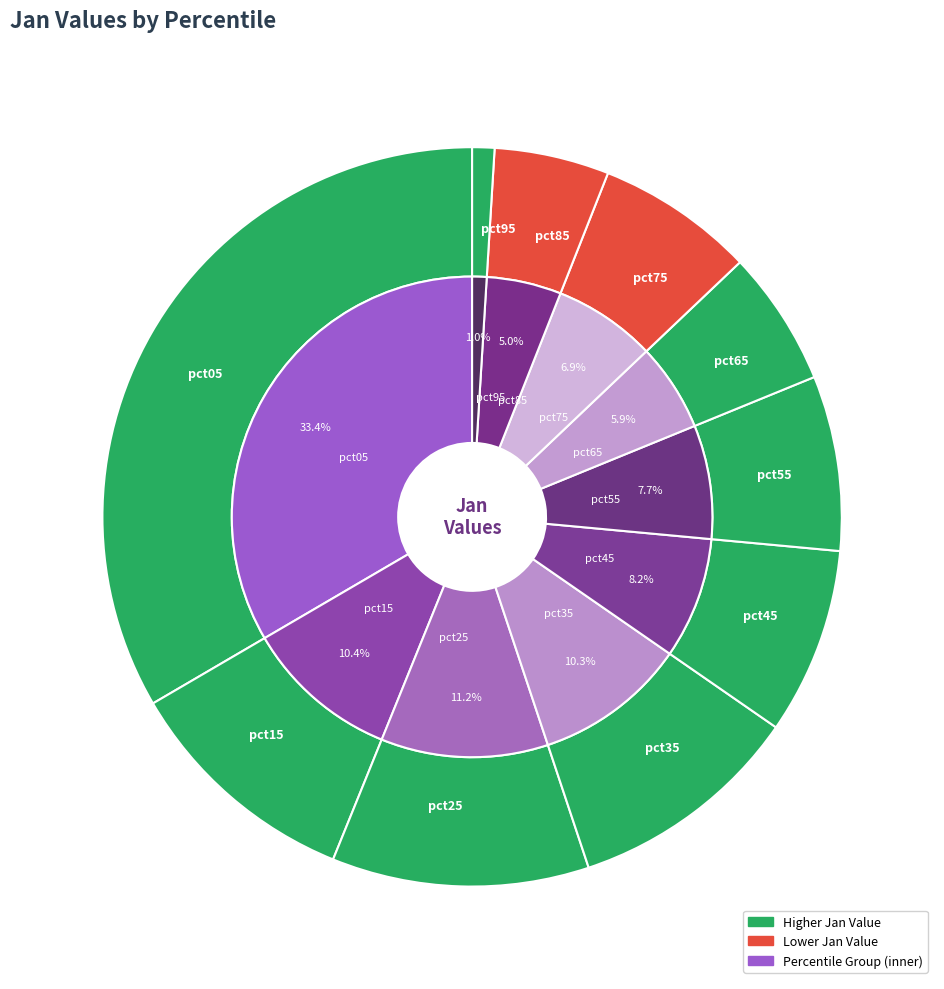

What percentage is the pct35 slice, to the nearest percent?

10%